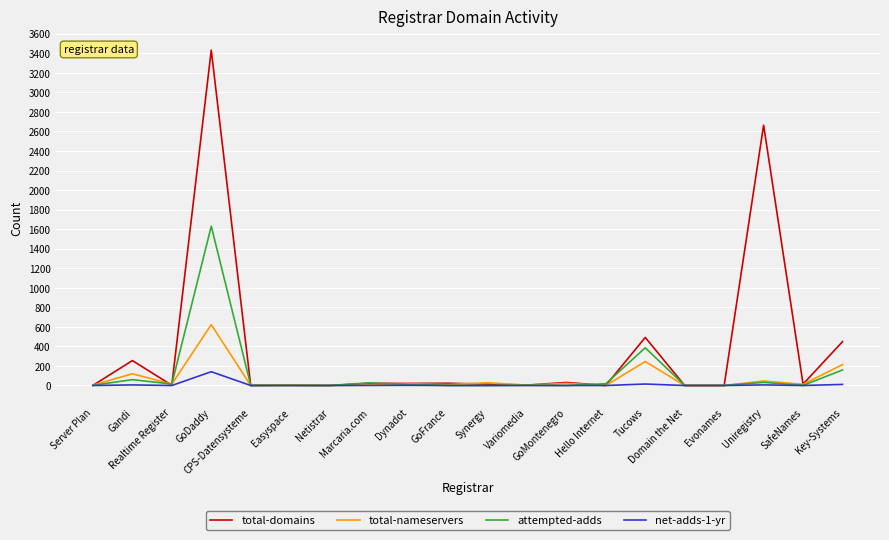

What is the difference between the highest and lowest values at Marcaria.com?

26